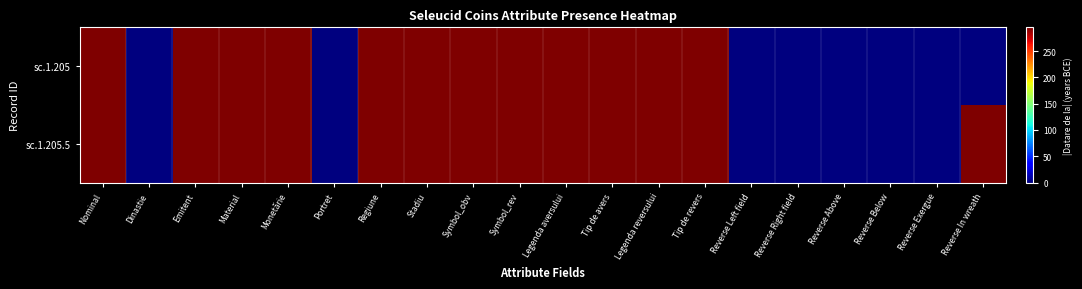

Count the number of categories in the chart.

20